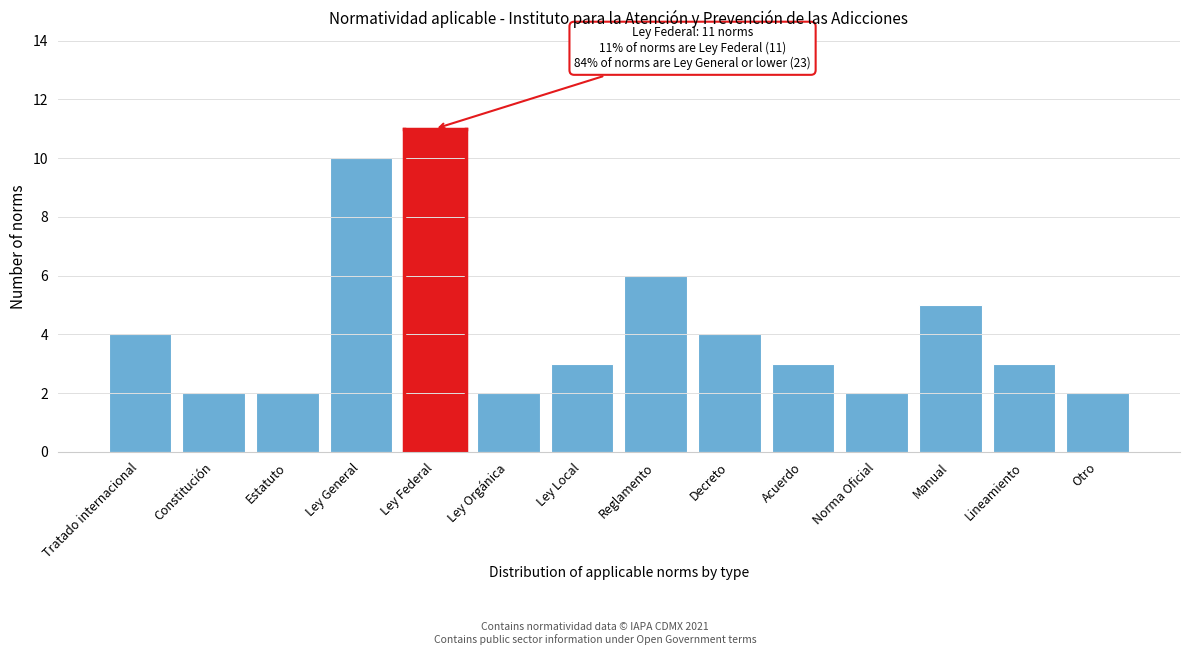

Reading left to right, extract all data points from this chart.

4	2	2	10	11	2	3	6	4	3	2	5	3	2